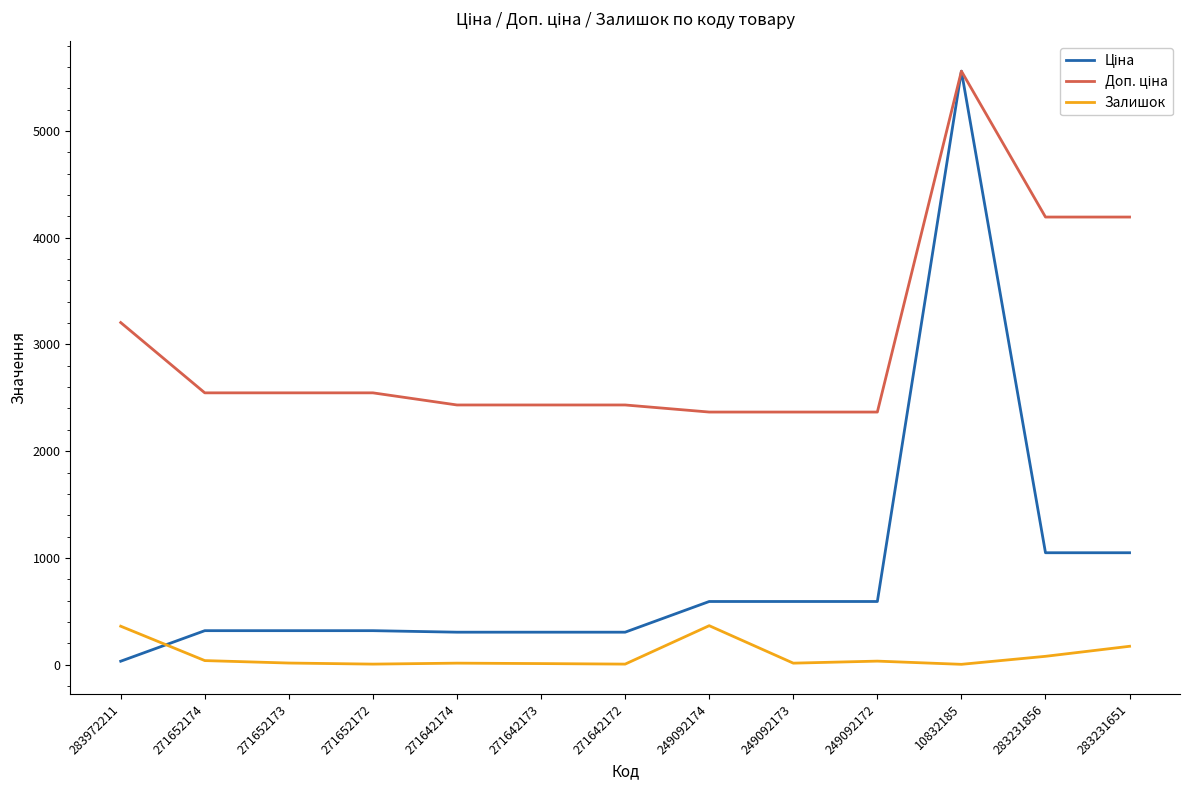

Which label corresponds to the largest value in the chart?

10832185